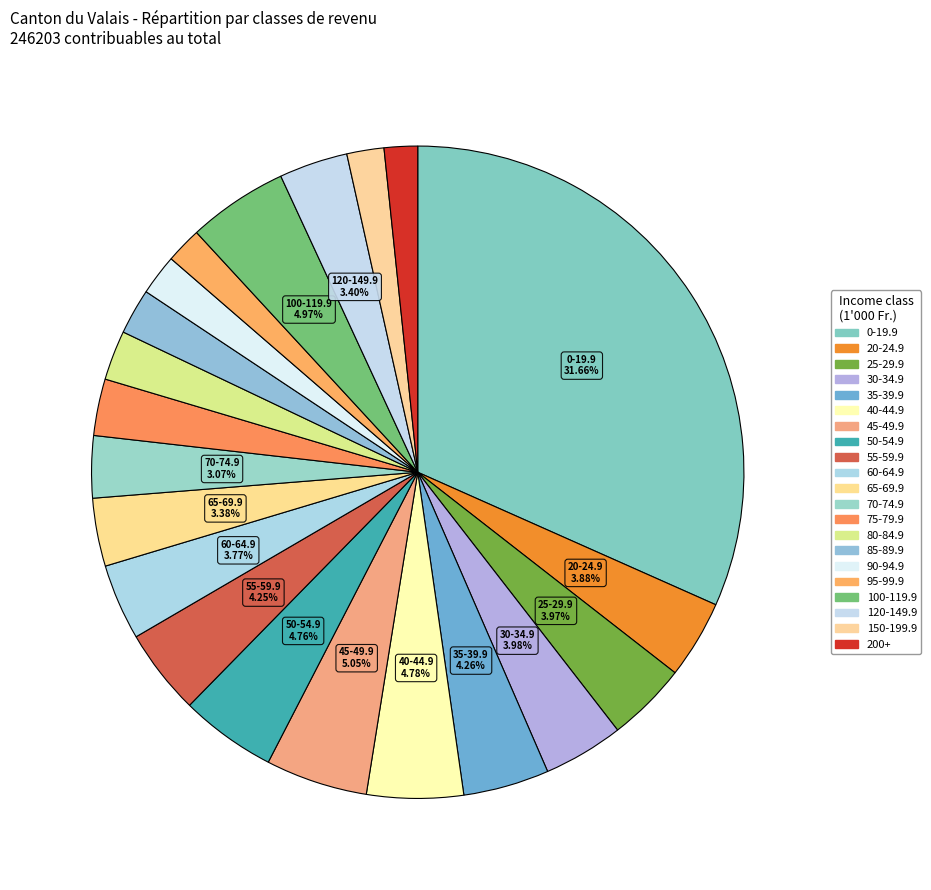

To the nearest percent, what portion does 95-99.9 represent?

2%